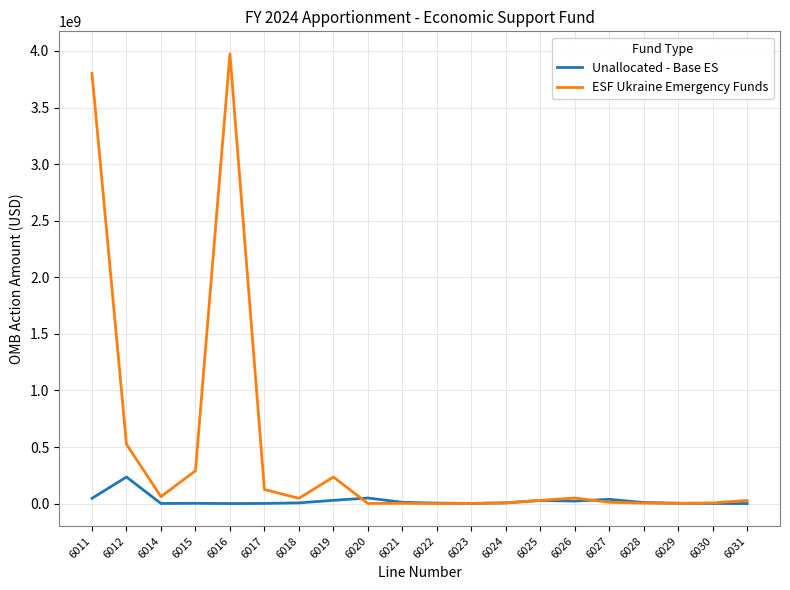

Which series has the widest spread of values?

ESF Ukraine Emergency Funds